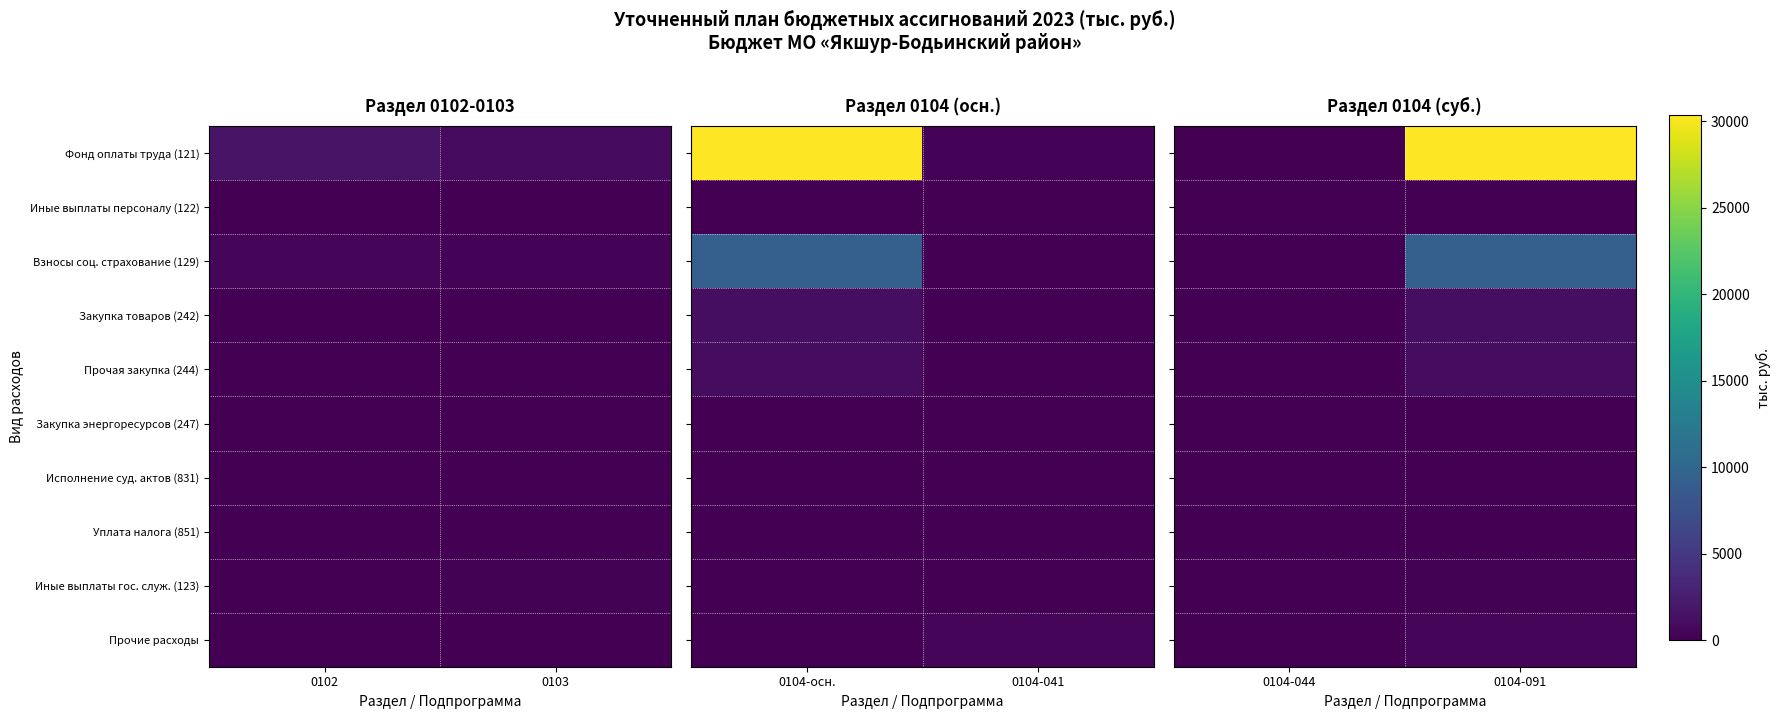

Which category has the lowest value in the Взносы соц. страхование (129) series?

0104-044